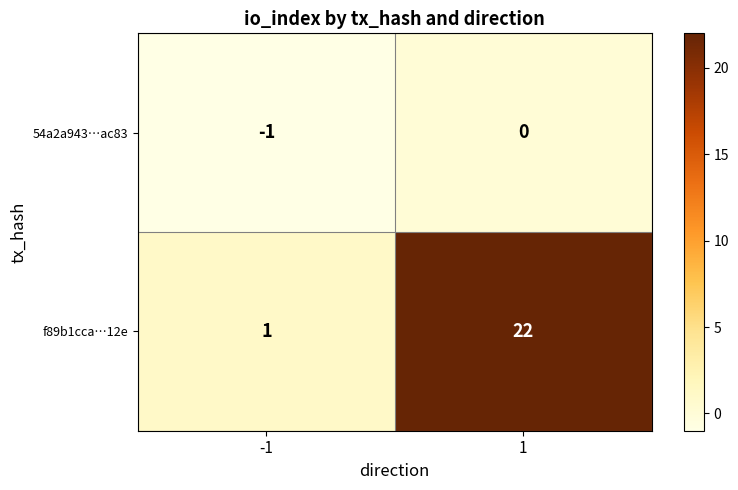

The 54a2a943…ac83 series shows 0 at 1. True or false?

True